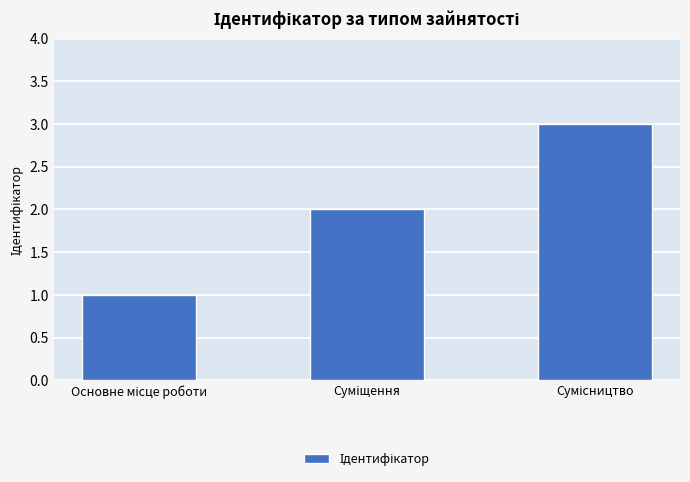

What is the maximum value shown in the chart?

3